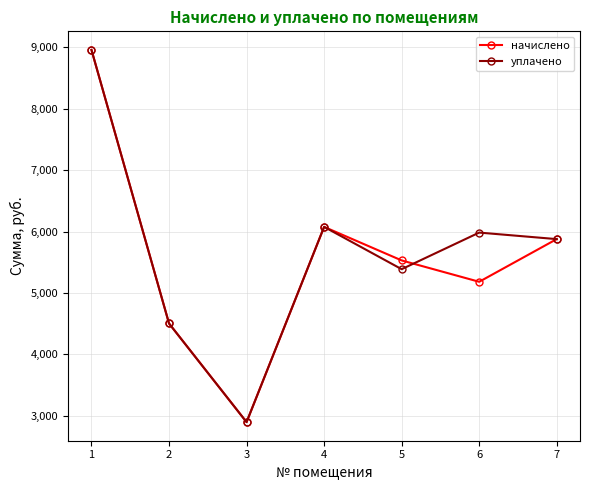

Where is уплачено nearest to the value 5928?

7